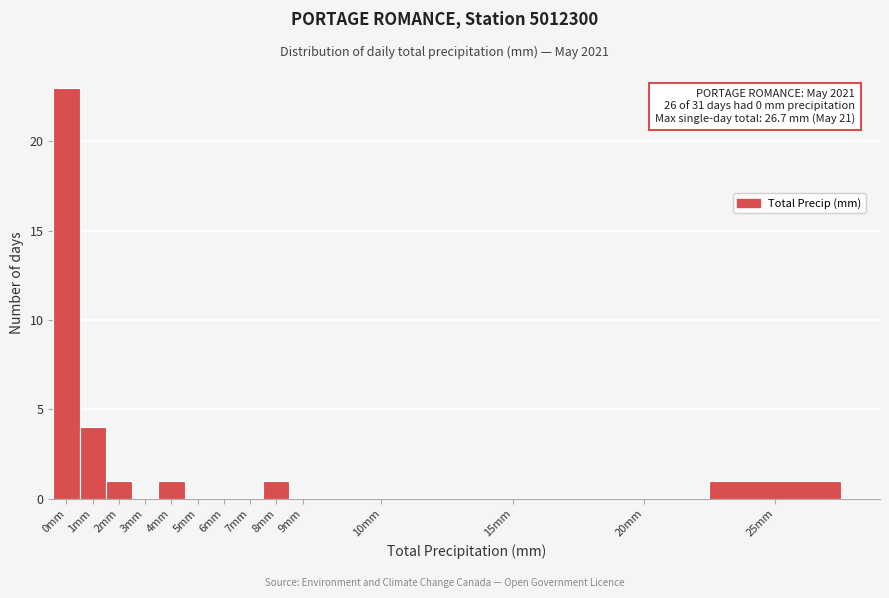

Reading left to right, transcribe all the data shown in this chart.

0mm=23	1mm=4	2mm=1	3mm=0	4mm=1	5mm=0	6mm=0	7mm=0	8mm=1	9mm=0	10mm=0	15mm=0	20mm=0	25mm=1